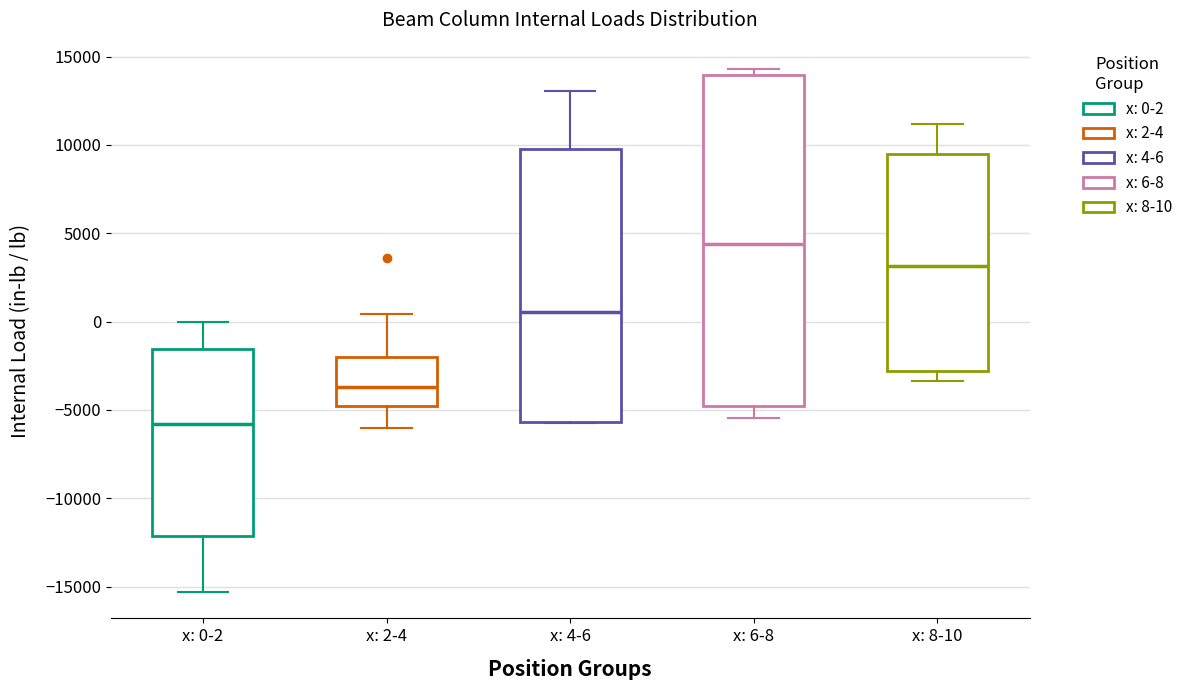

Reading left to right, transcribe this box plot: for each box, give where its median line is, the range the box spans, and where its two whiskers end, as read against the y-axis. The values are not printed on the chart, so give them approximately, as read against the axis.

x: 0-2: median -6000, box -12000 to -1500, whiskers -15500 to 0
x: 2-4: median -3500, box -5000 to -2000, whiskers -6000 to 500
x: 4-6: median 500, box -5500 to 10000, whiskers -6000 to 13000
x: 6-8: median 4500, box -5000 to 14000, whiskers -5500 to 14500
x: 8-10: median 3000, box -3000 to 9500, whiskers -3500 to 11000